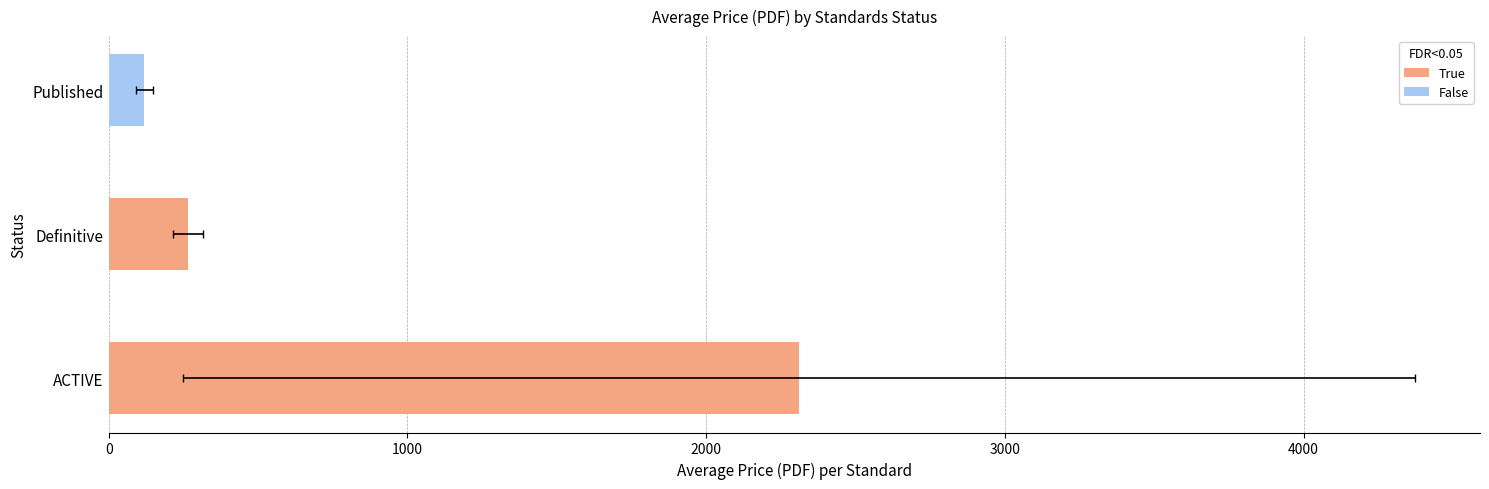

What is the sum of the values at ACTIVE and Definitive?

2575.3